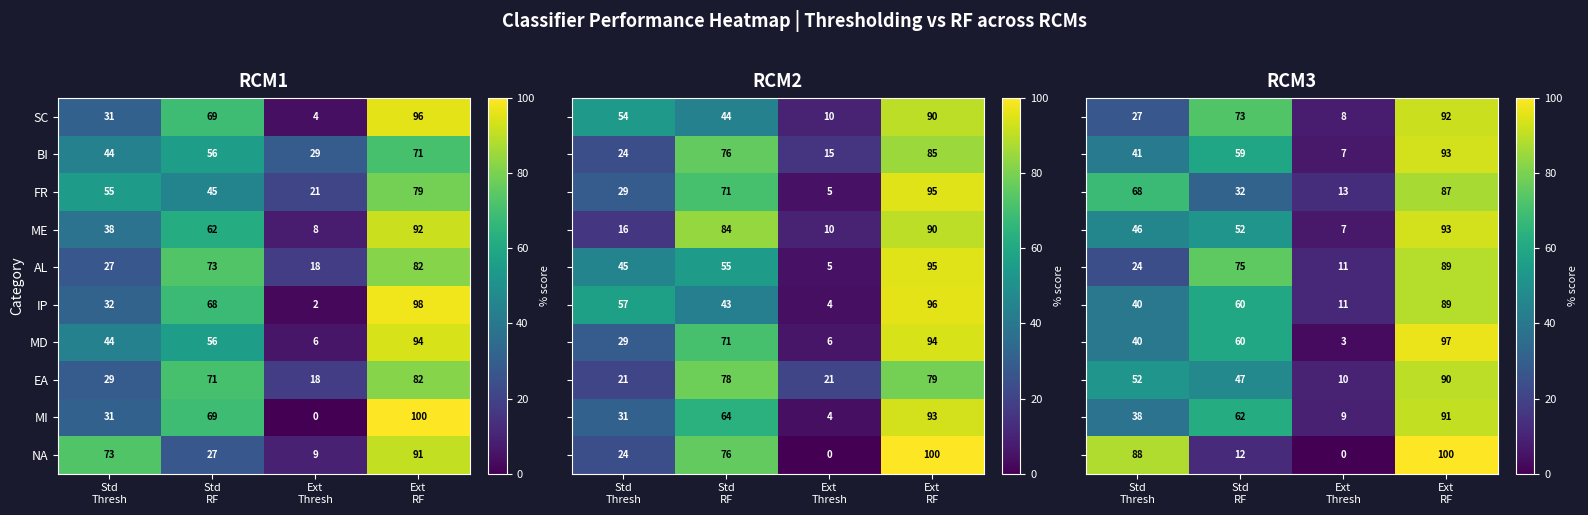

What is the average value of the SC series?

50